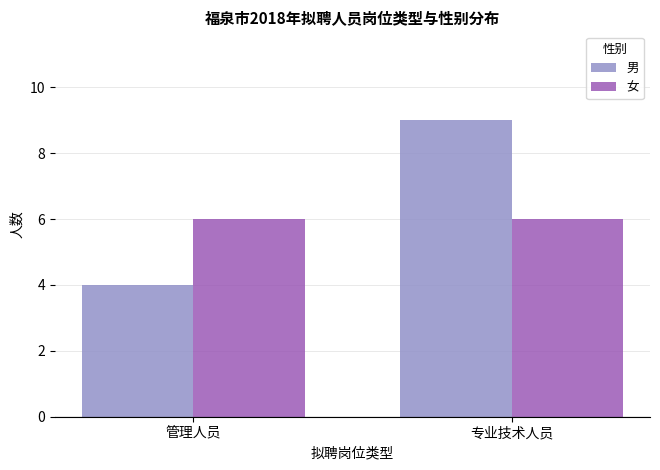

What are all the series names shown in the legend?

男, 女